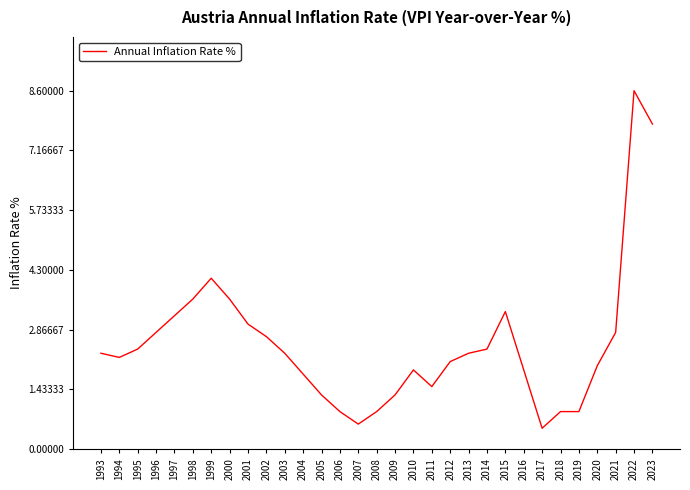

Does the chart have visible grid lines?

No